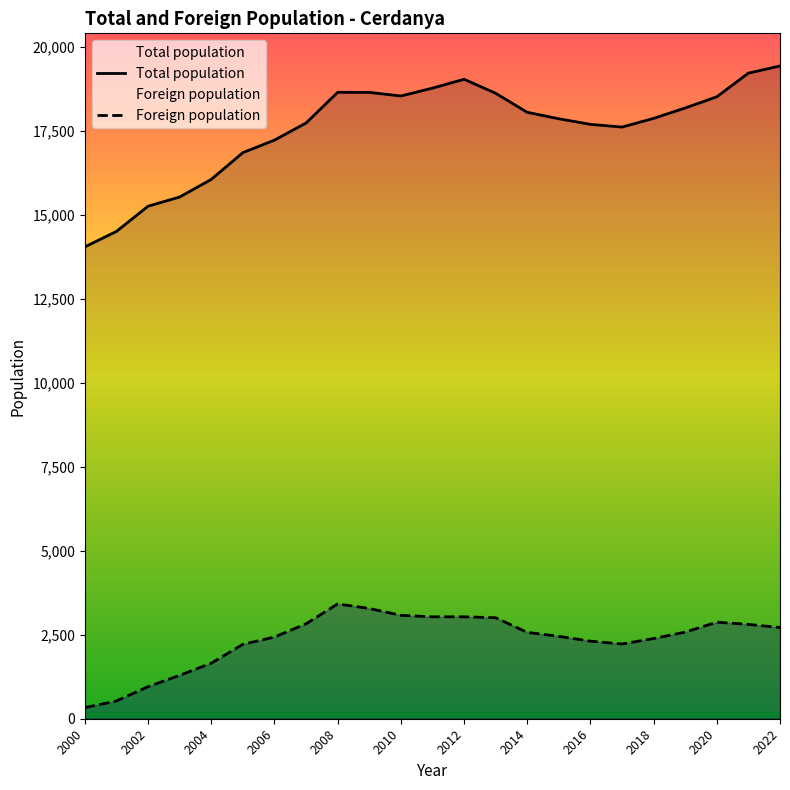

What is the difference between the maximum and minimum values in the Total population series?

5388